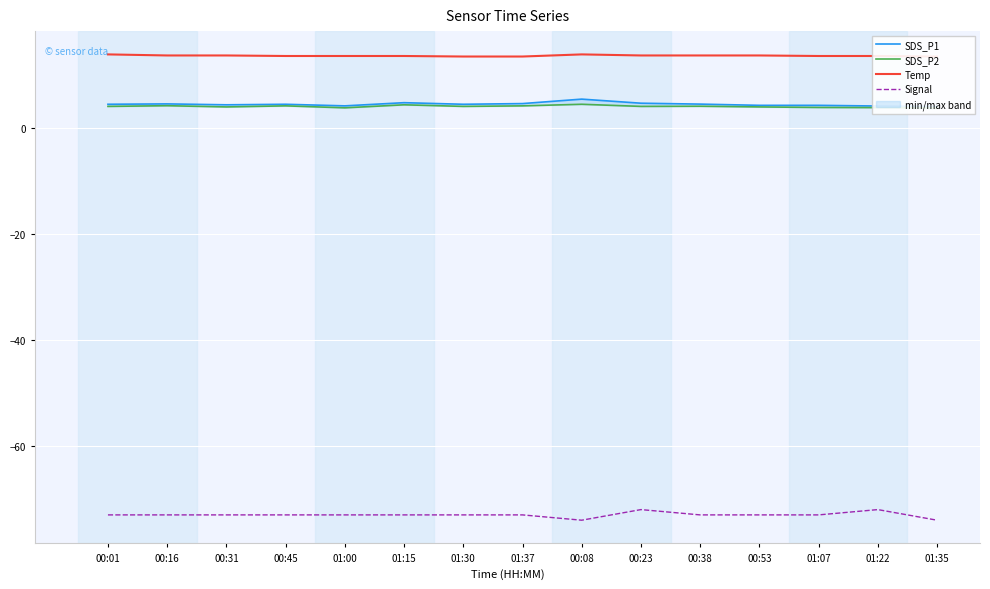

True or false: Signal and Temp intersect in this chart.

False